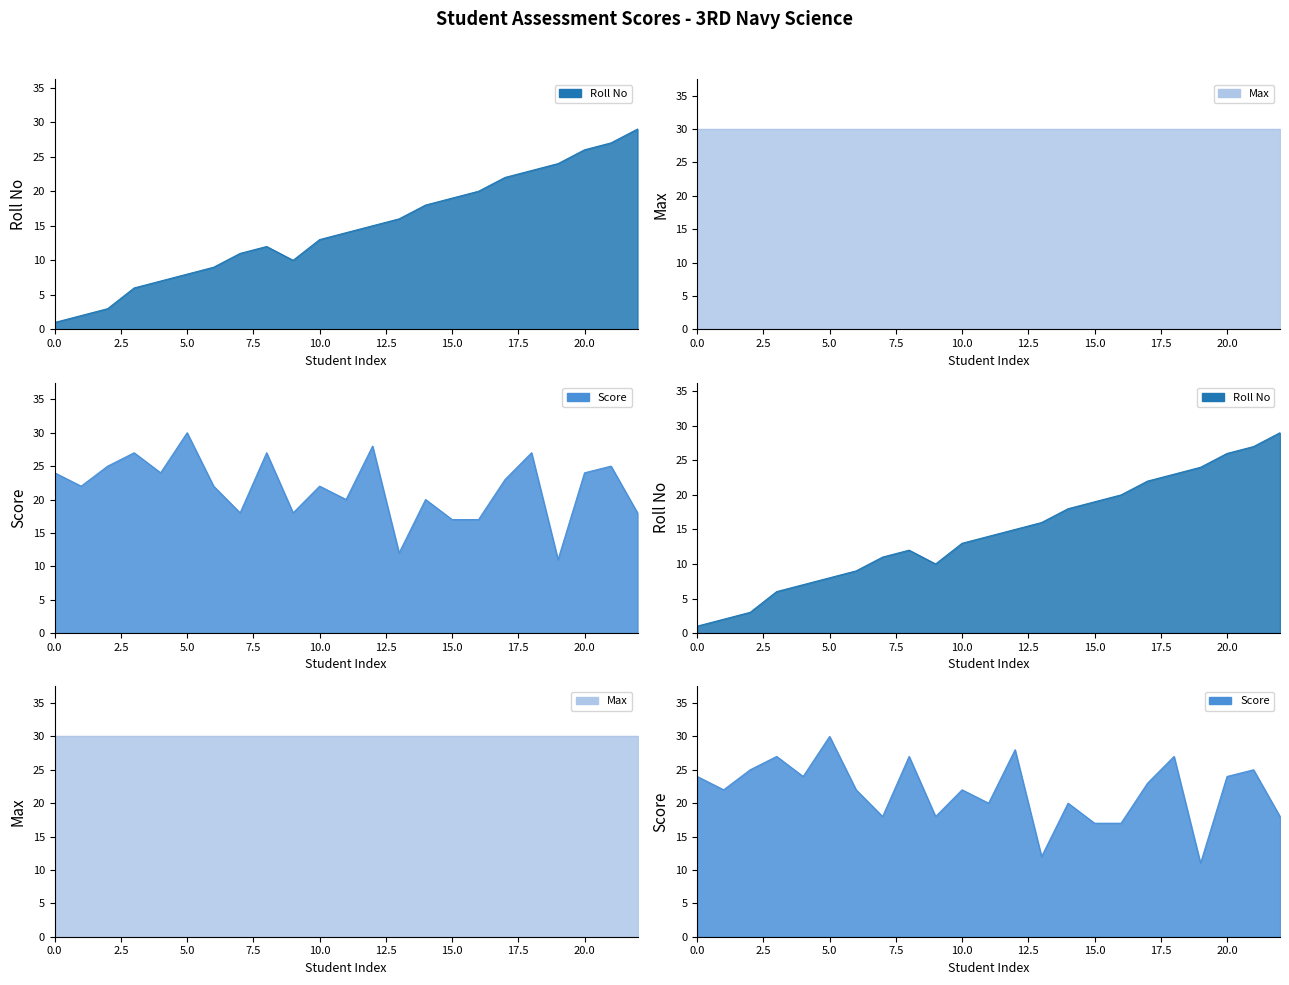

At which label does Score line reach its minimum?

19